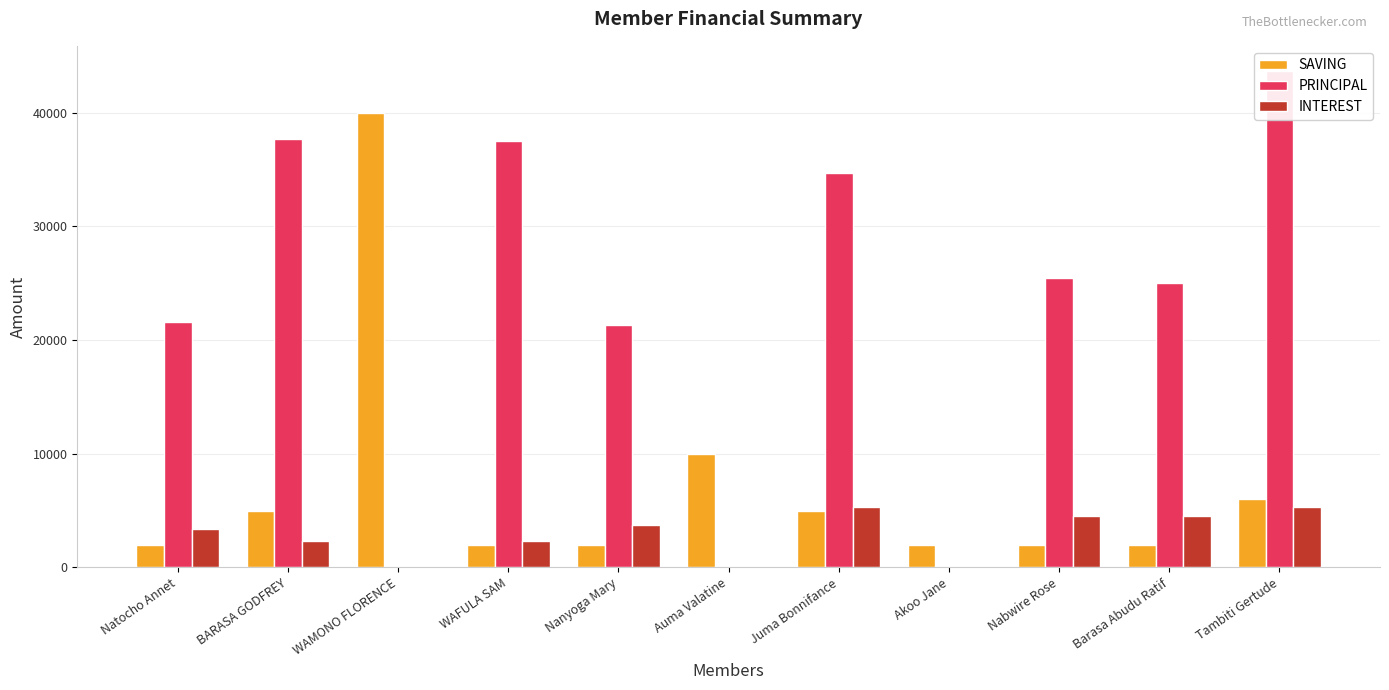

What position from the left is Tambiti Gertude?

11